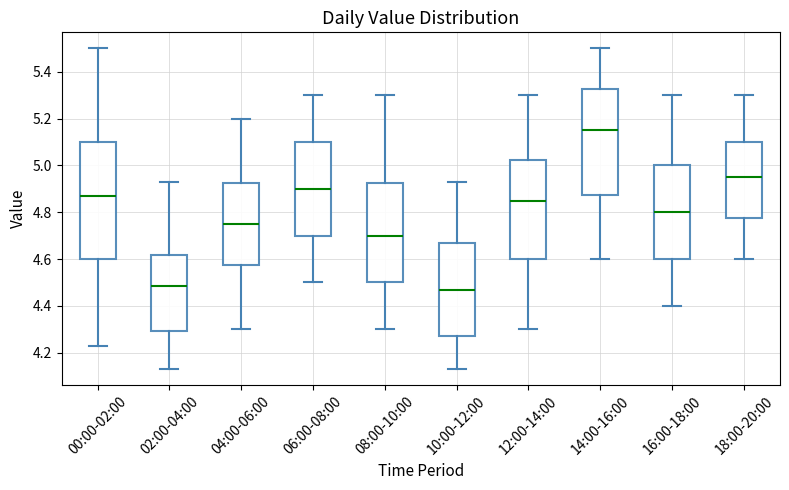

Comparing the boxes themselves (not the whiskers), which one is the tallest?

00:00-02:00